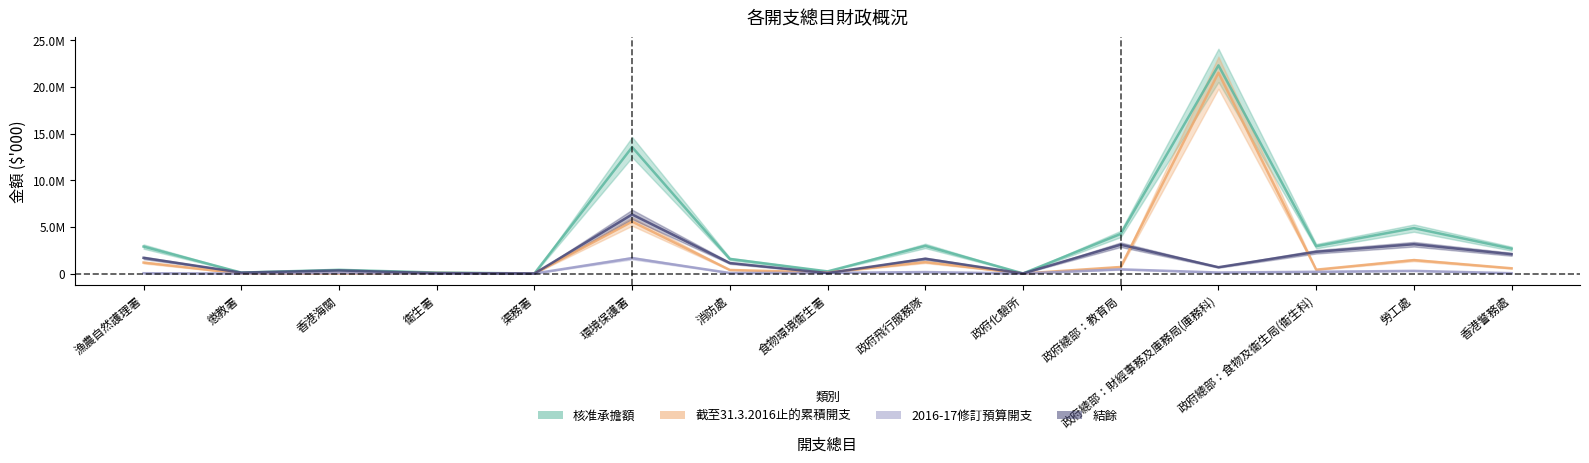

What is the difference between the maximum and minimum values in the 核准承擔額 series?

22299150